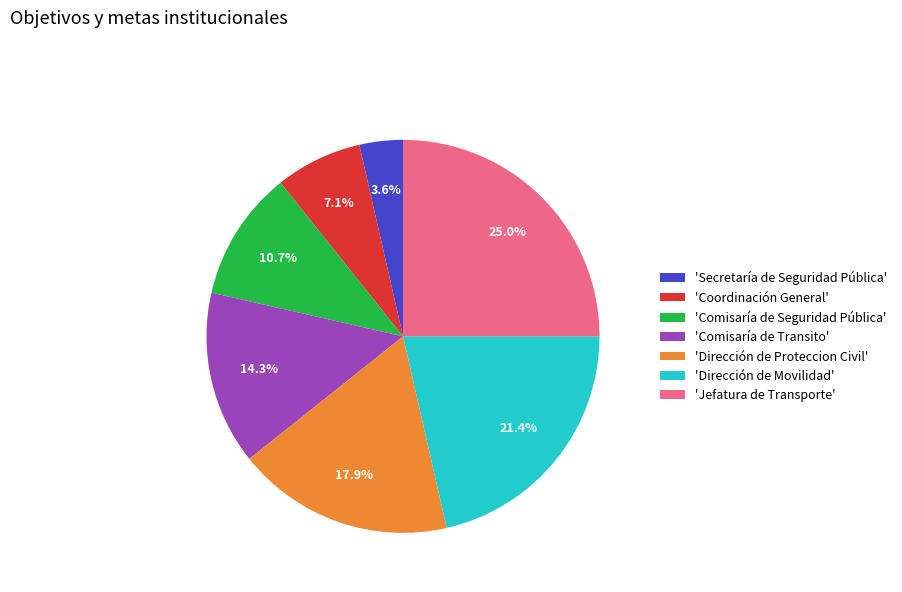

Which slice is the largest?

'Jefatura de Transporte'